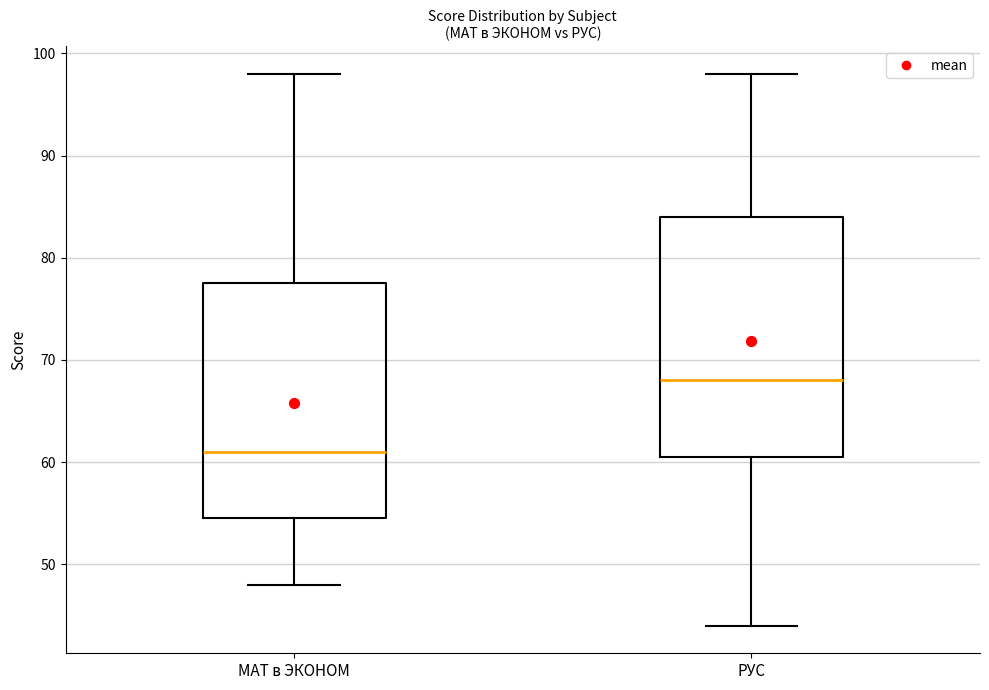

Which box has the highest median line?

РУС